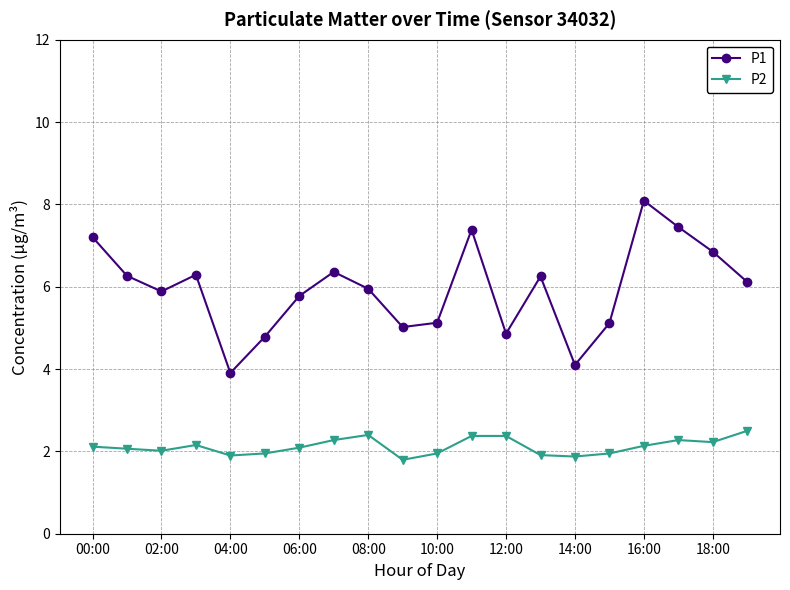

What is the value of the P1 point at the 1st from the left?

7.2